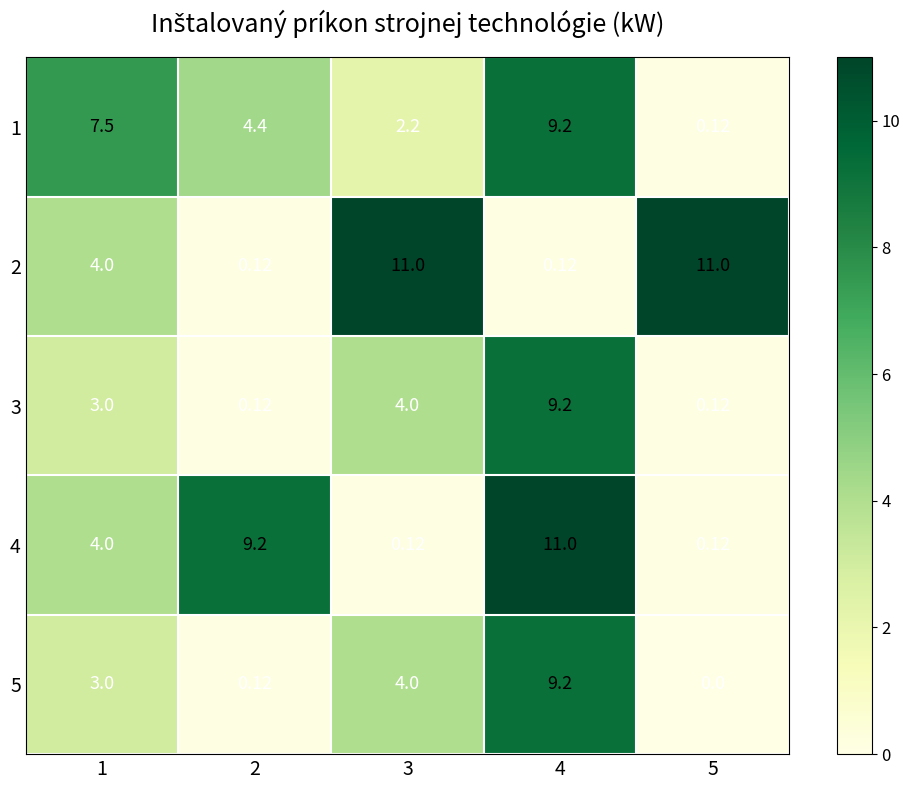

Is the value of 1 at 4 greater than the value of 3 at 1?

Yes